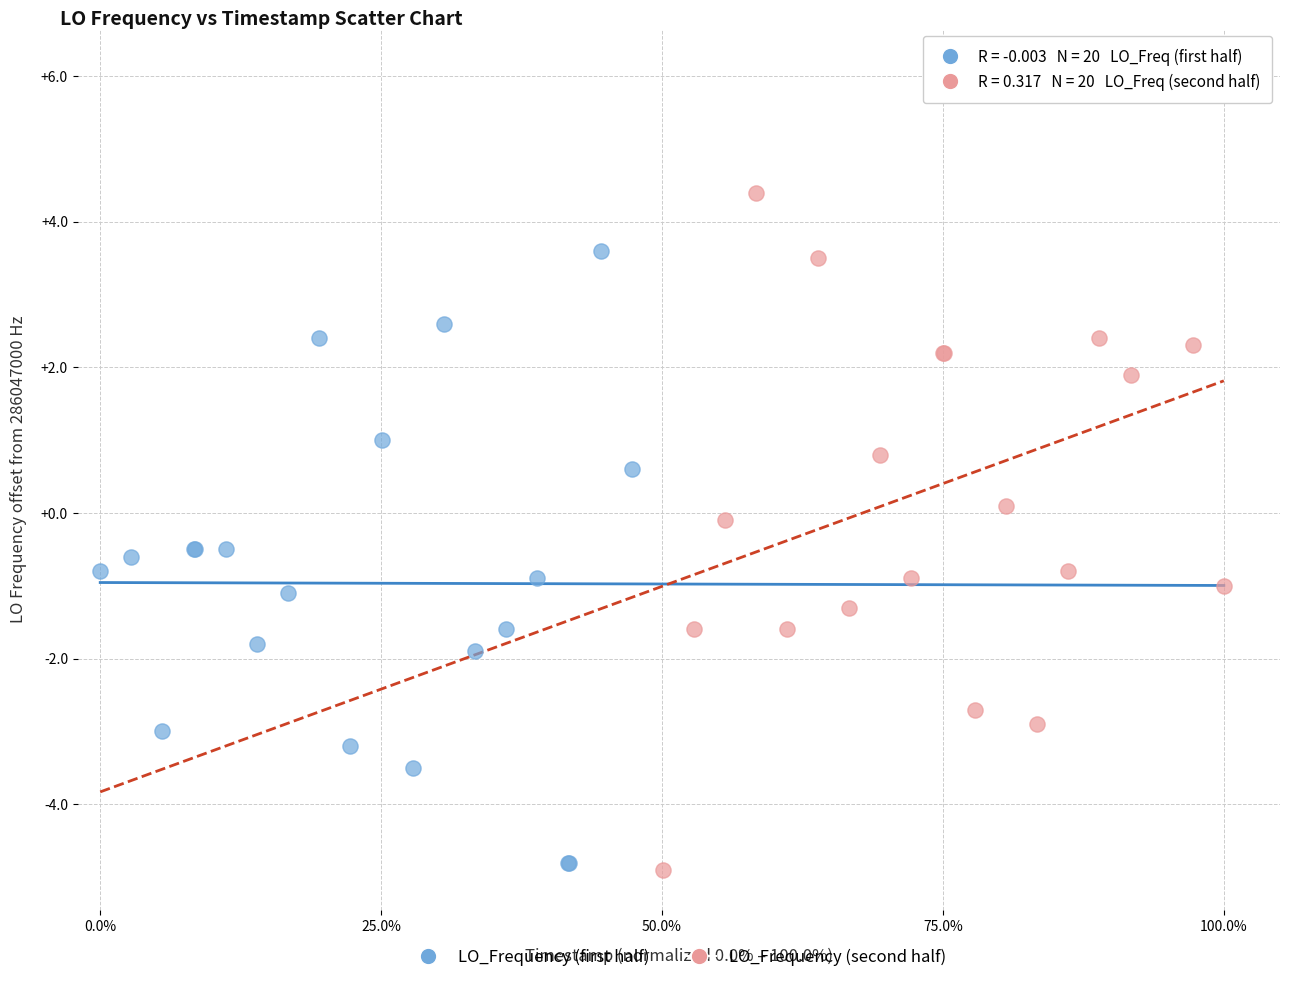

Which series contains the highest Y value?

LO_Frequency (second half)